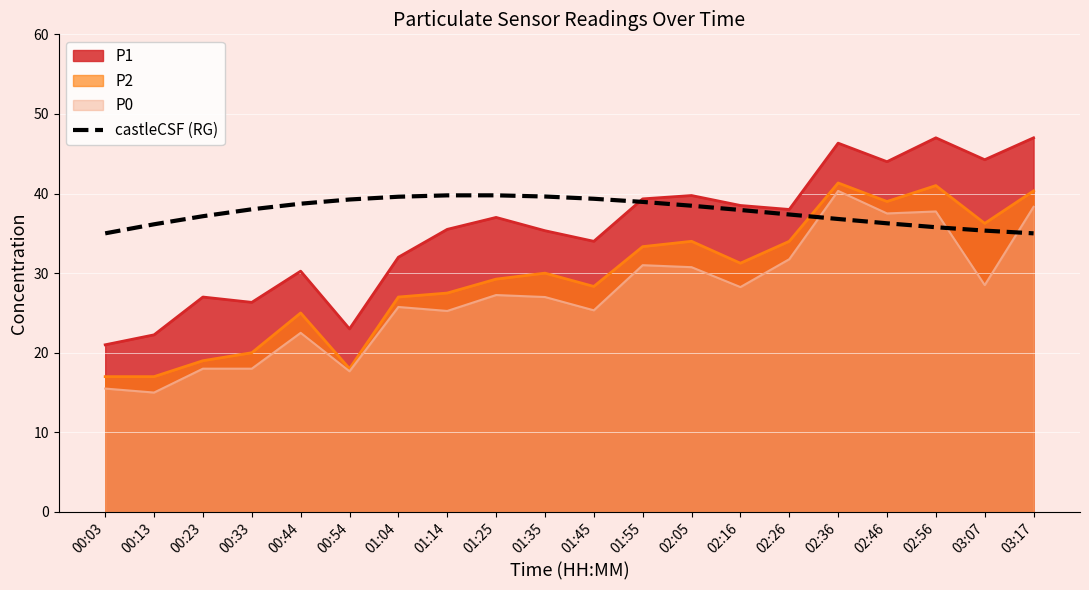

True or false: the data shows 36.8 at 02:36.

True